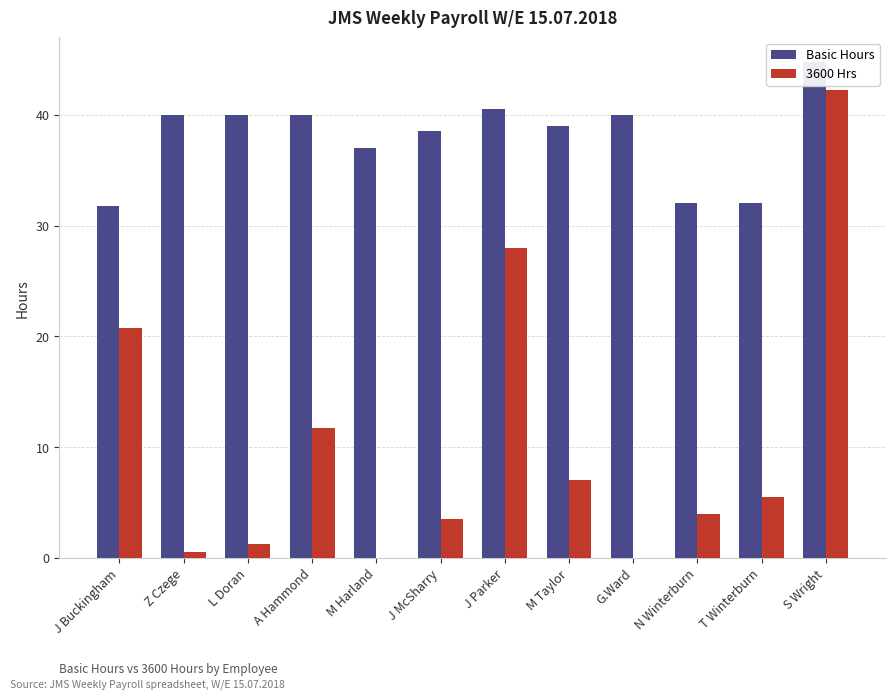

Which series changed the most between L Doran and A Hammond?

3600 Hrs